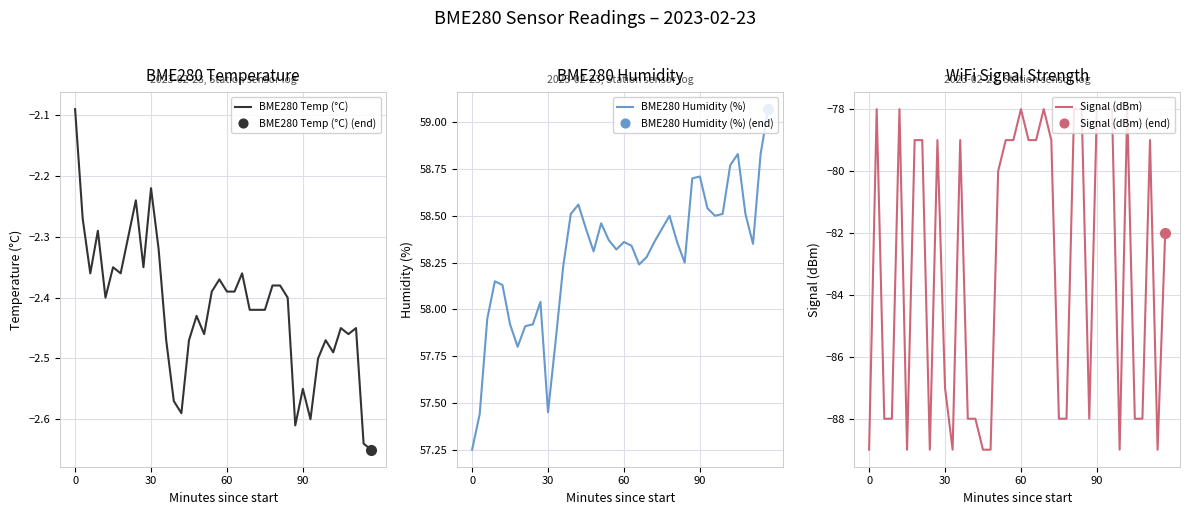

Is it true that BME280 Temp (°C) equals -3.3 at 0?

False